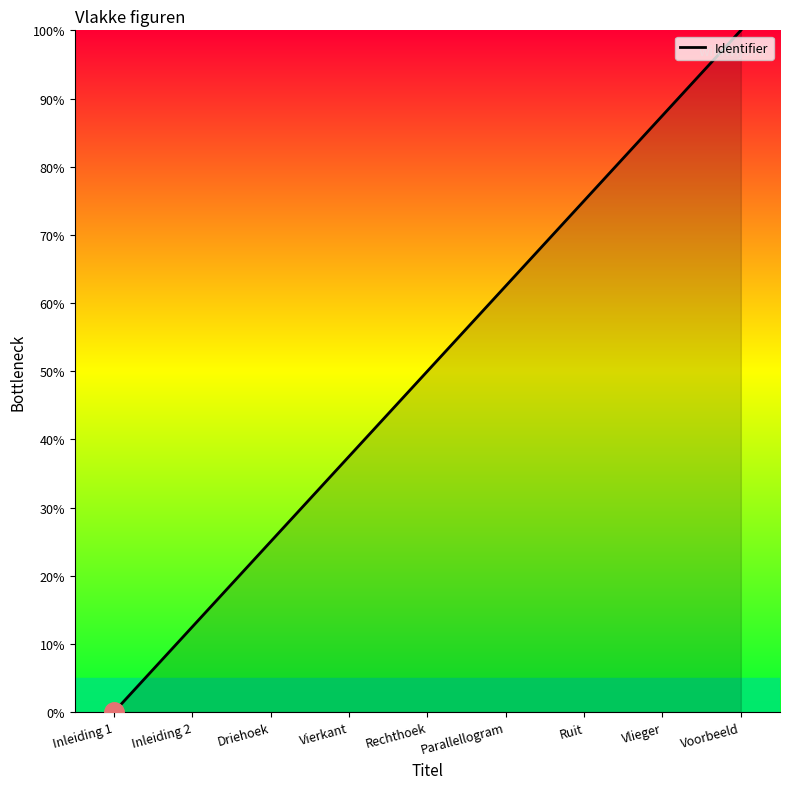

What position from the left is Inleiding 2?

2